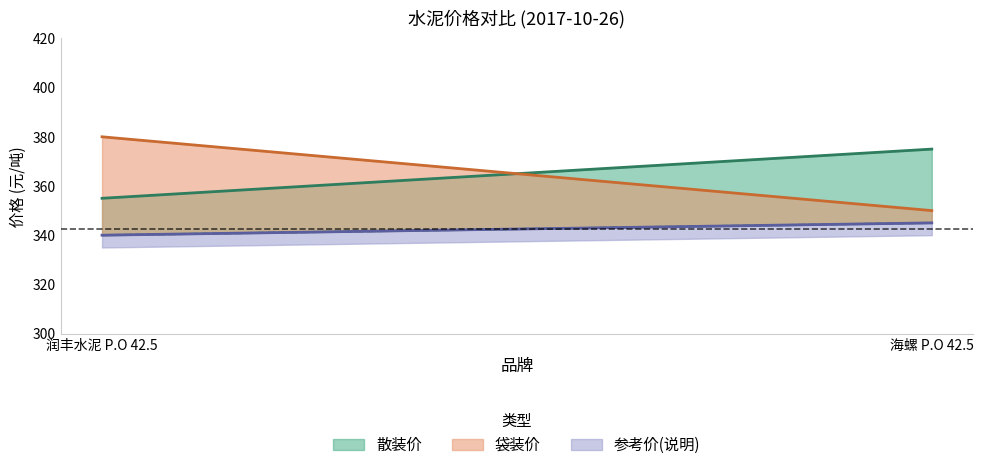

What are all the series names shown in the legend?

散装价, 袋装价, 参考价(说明)